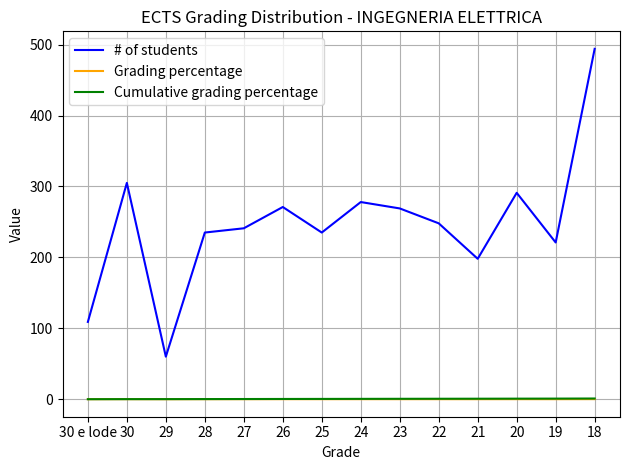

Which label corresponds to the largest value in the chart?

18